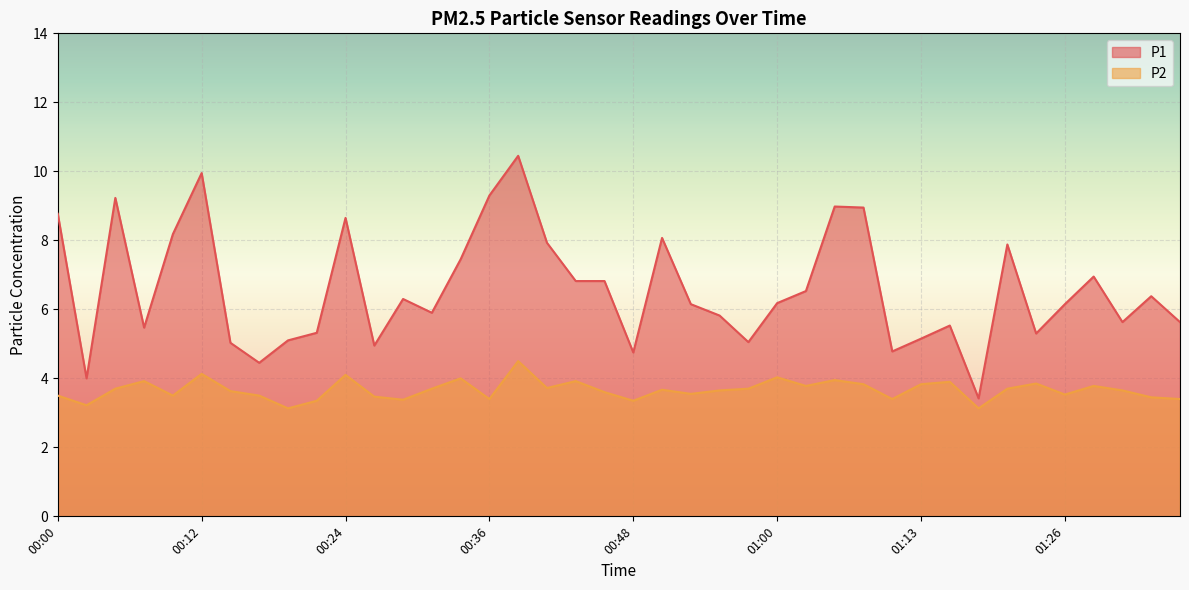

What is the difference between the P1 values at 00:17 and 00:29?

1.8